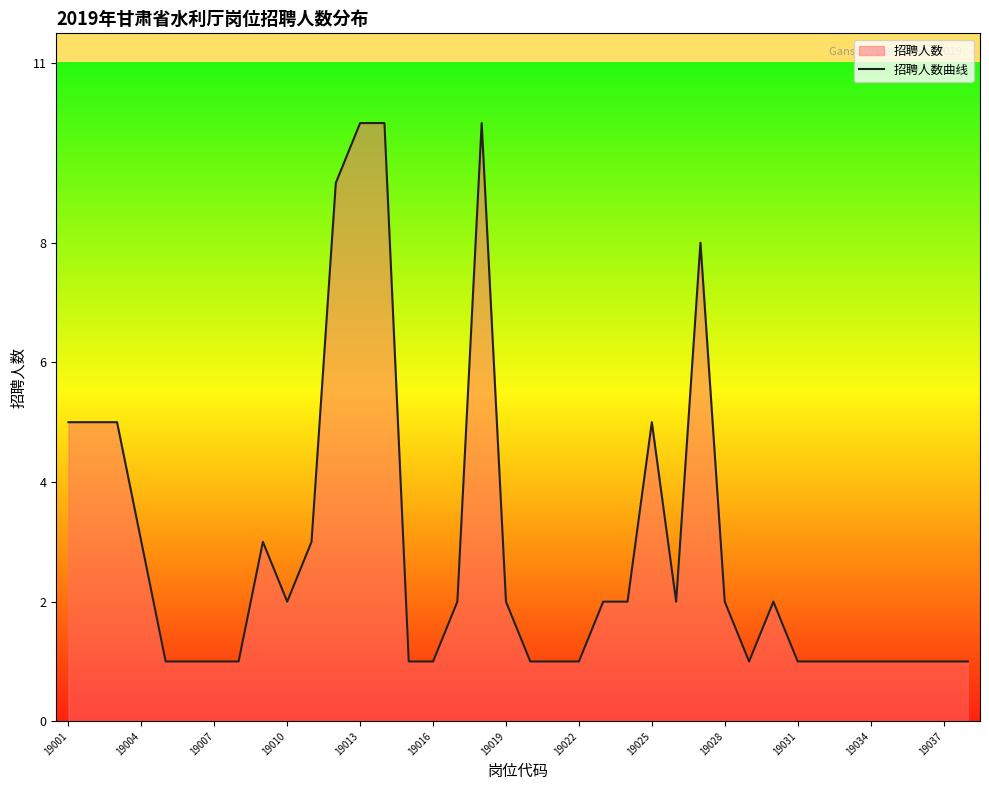

What is the maximum value shown in the chart?

10